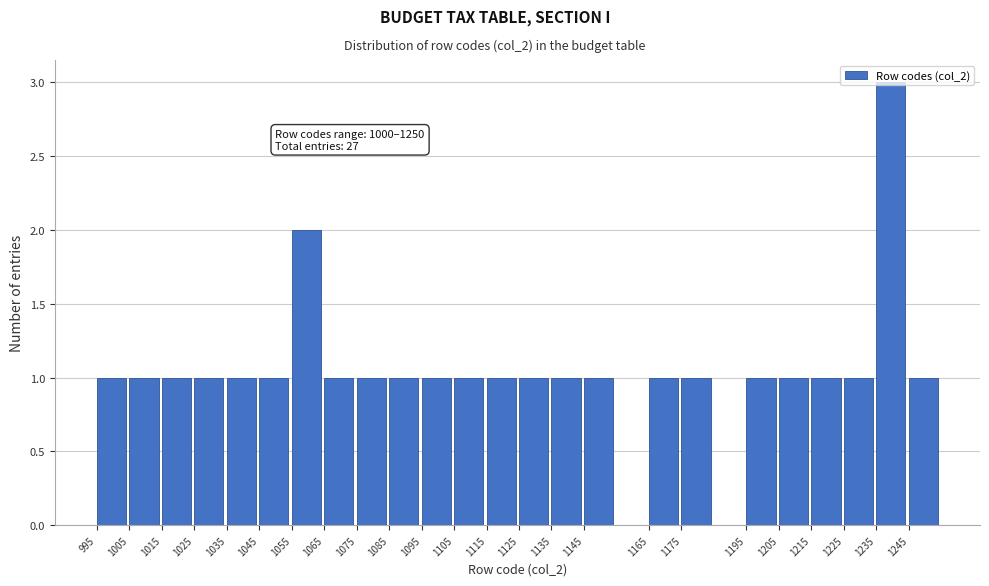

Which range on the x-axis has the tallest bar?

1235 to 1245